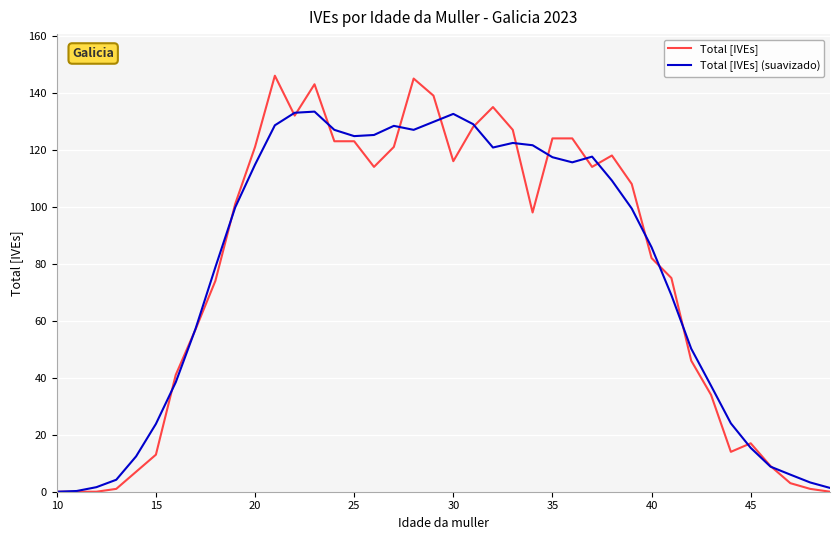

Which series has the largest range (max minus min)?

Total [IVEs]